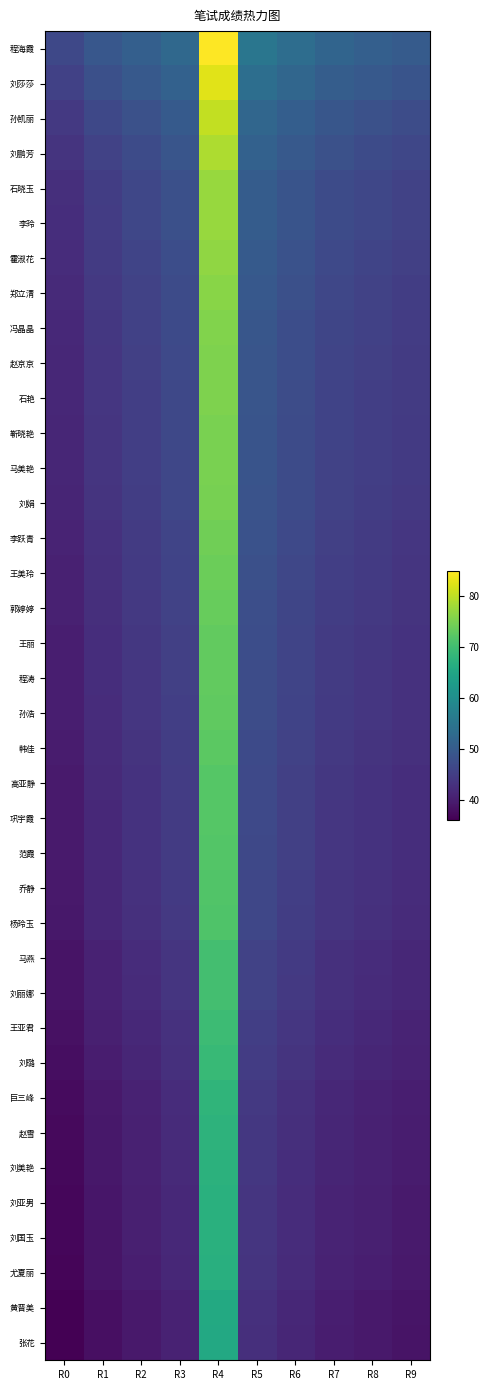

Which has a higher value, R3 or R4?

R4